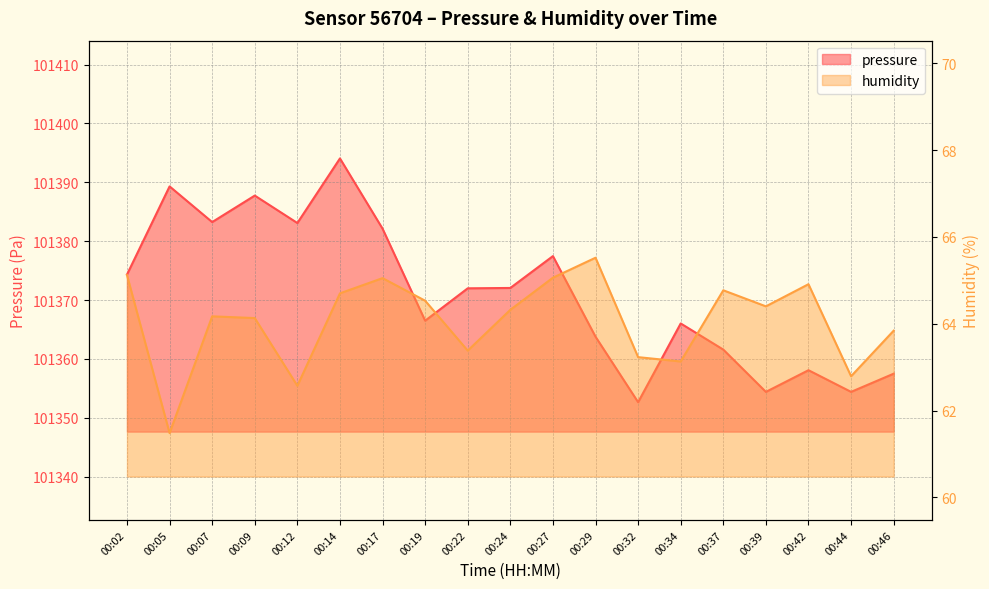

Which has a higher value, 00:02 or 00:12?

00:12